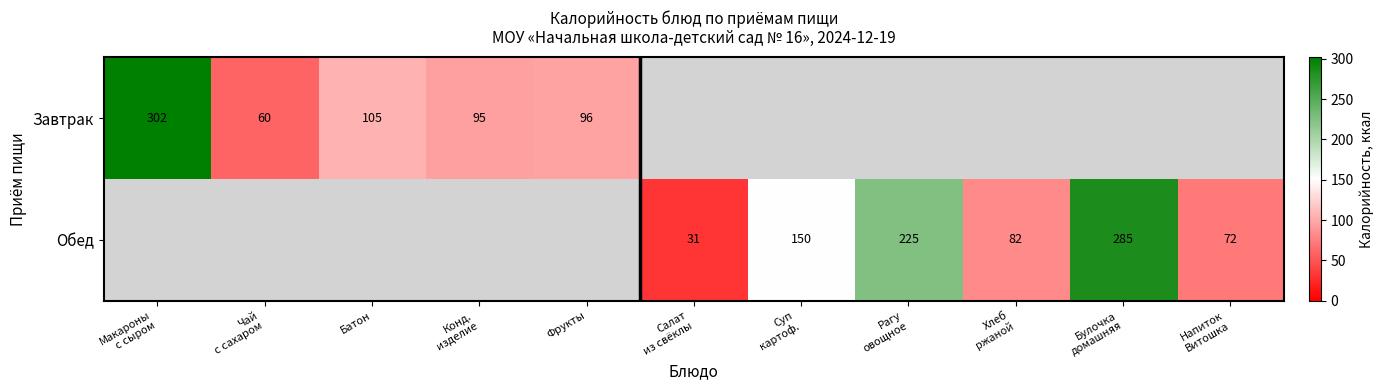

Which category has the highest value across all series?

Макароны
с сыром